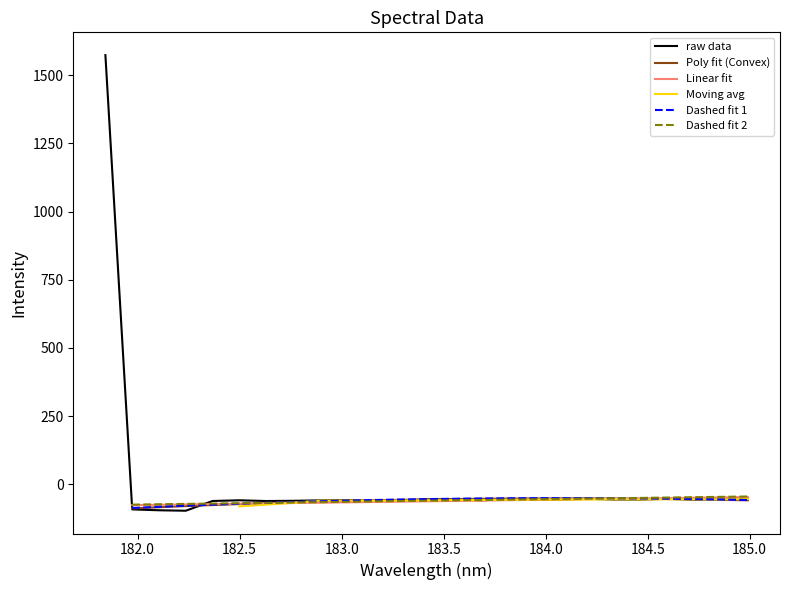

What is the approximate value at 18?

-53.2